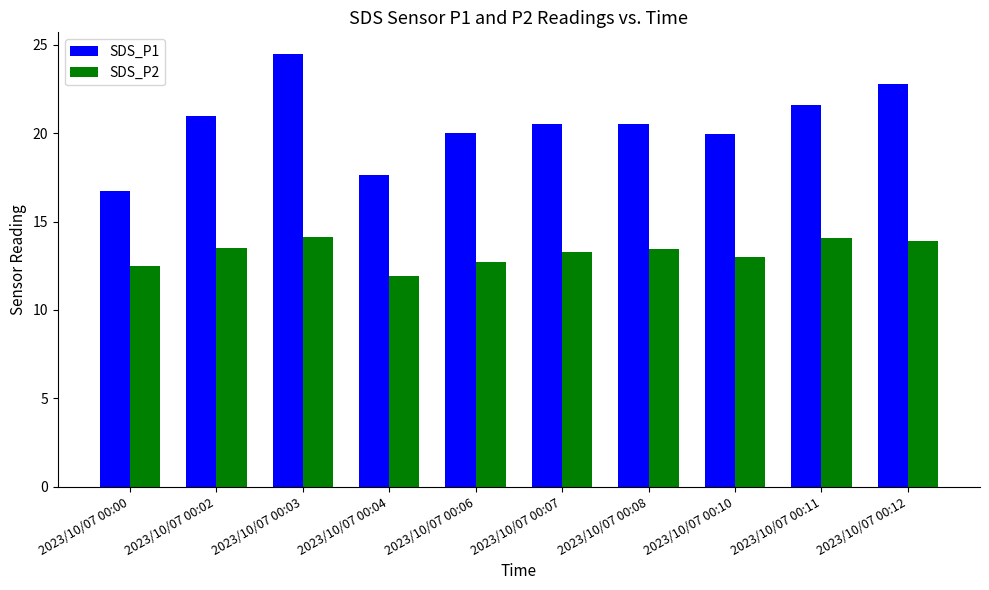

What is the value of the SDS_P2 bar at the 1st from the left?

12.5